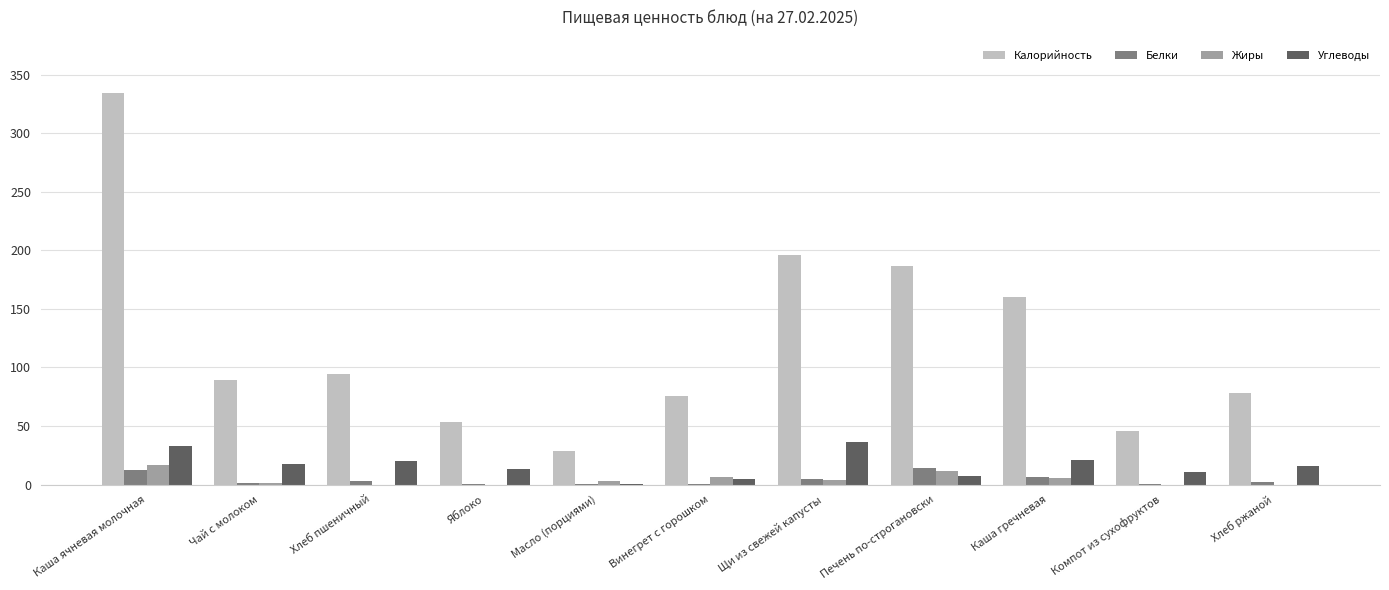

What is the maximum value shown in the chart?

334.6